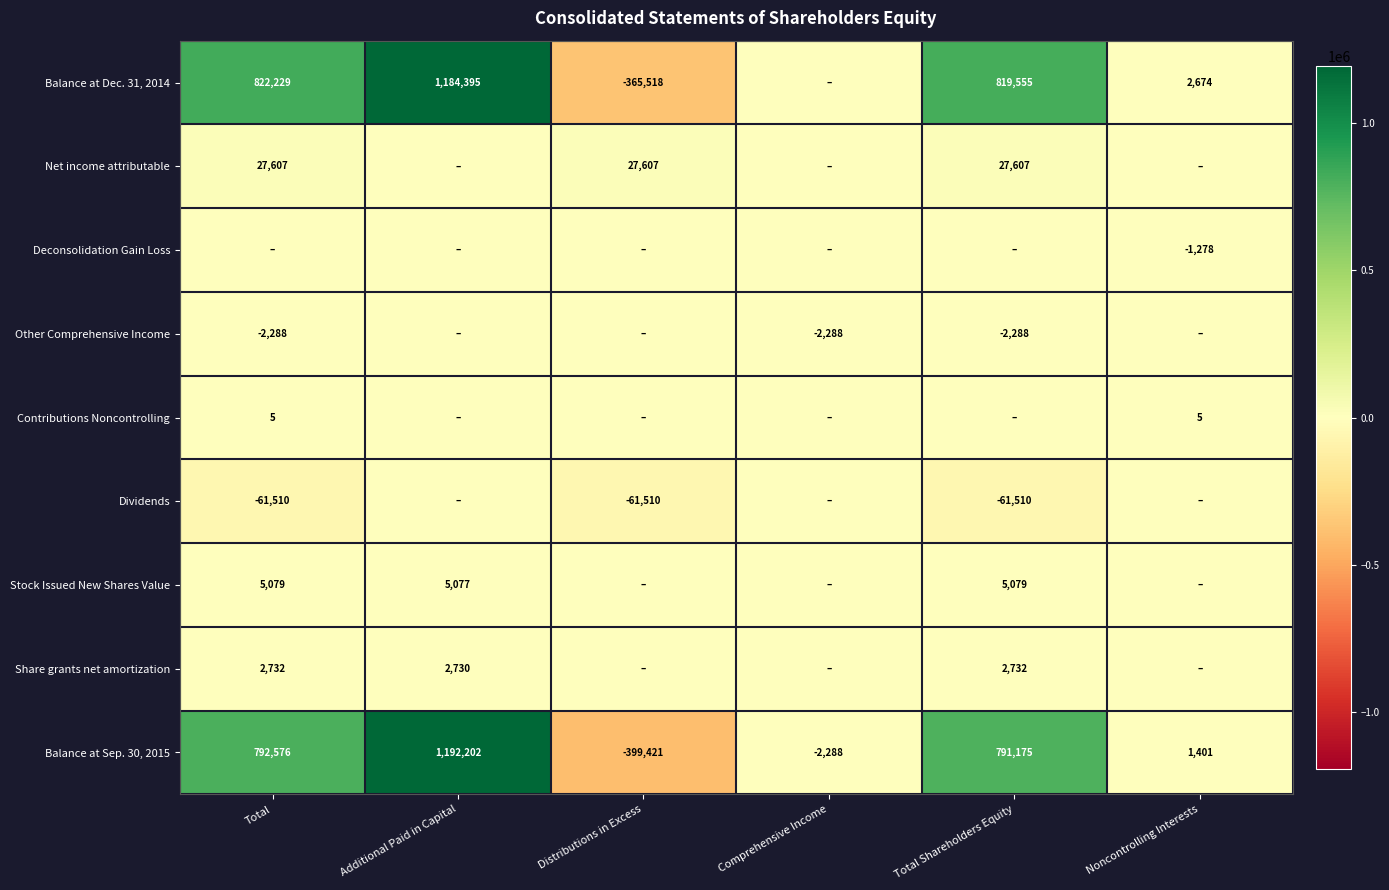

What is the total value across all series at Comprehensive Income?

-4576